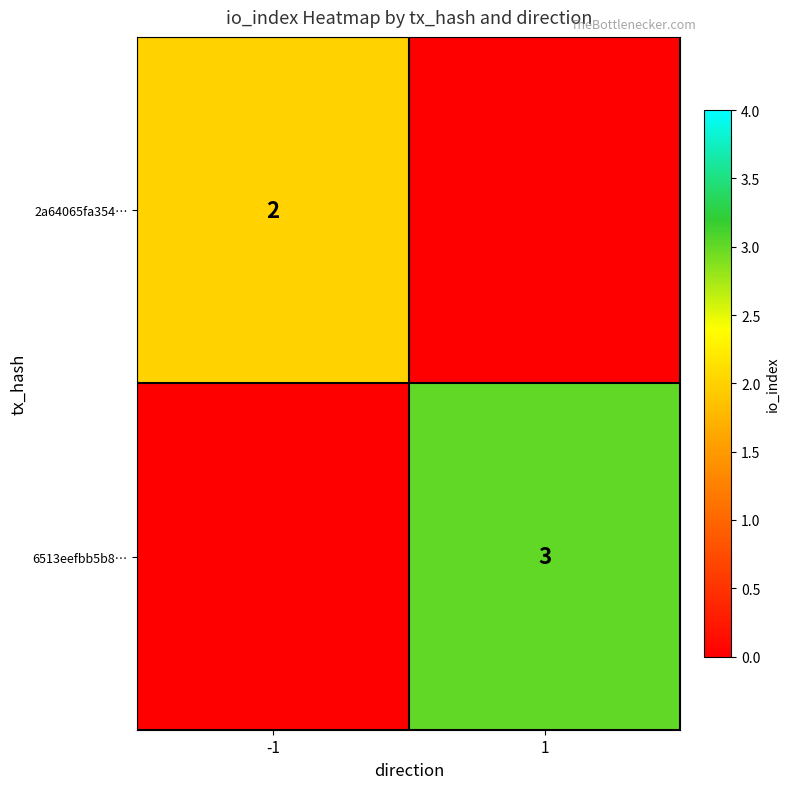

At how many categories does at least one series exceed 2?

1